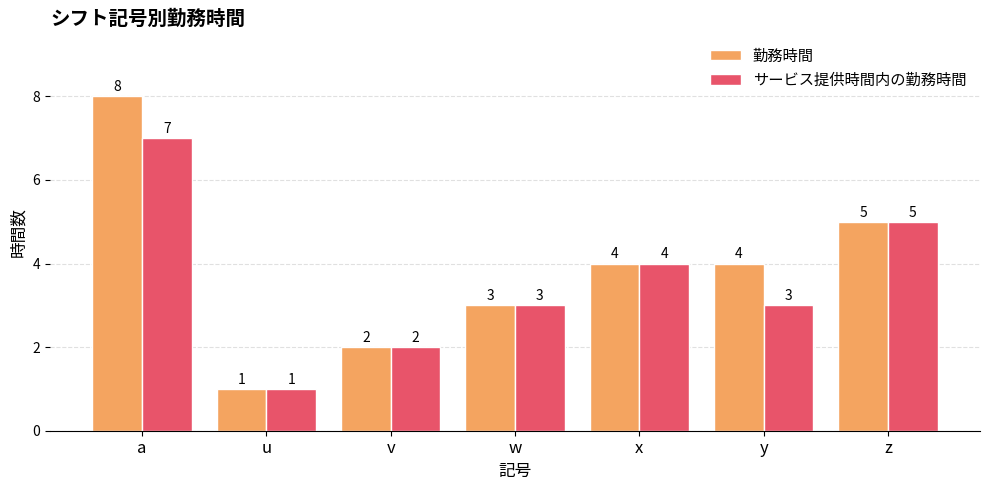

Which category has the lowest value across all series?

u